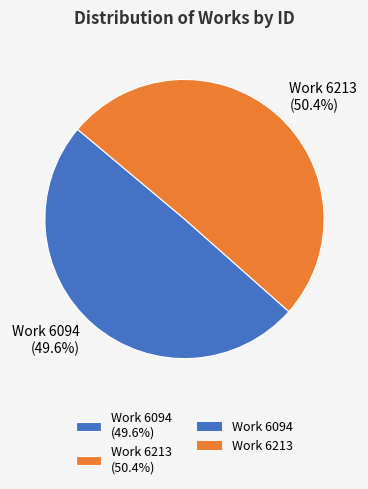

What percentage do Work 6213 and Work 6094 together represent?

100.0%